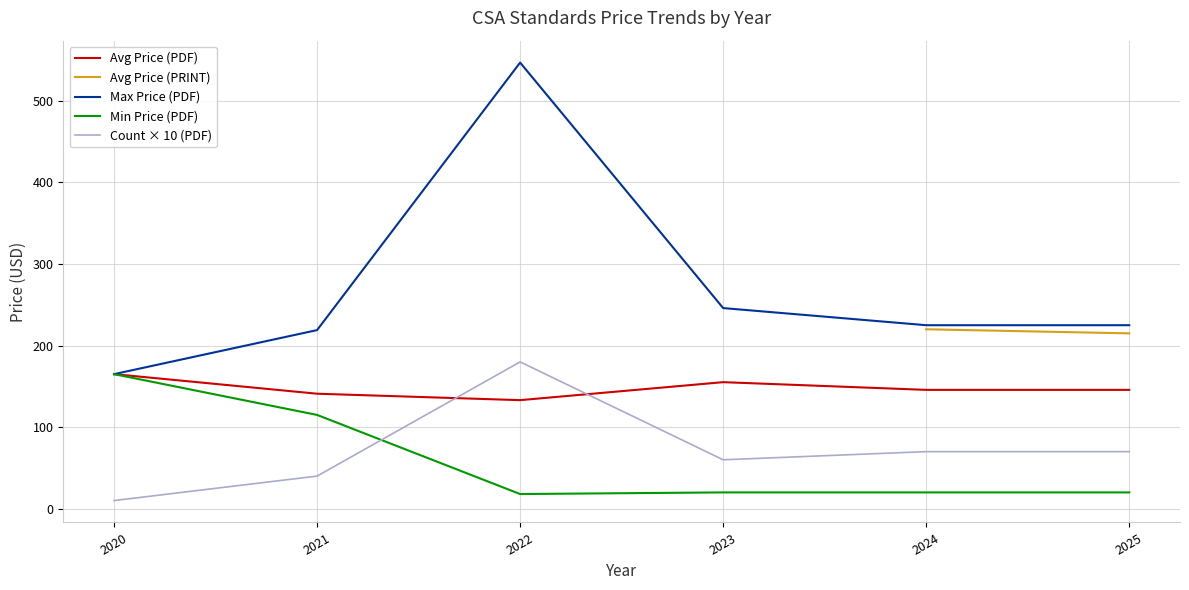

Rank the categories by Max Price (PDF) value from lowest to highest.

2020, 2021, 2024, 2025, 2023, 2022